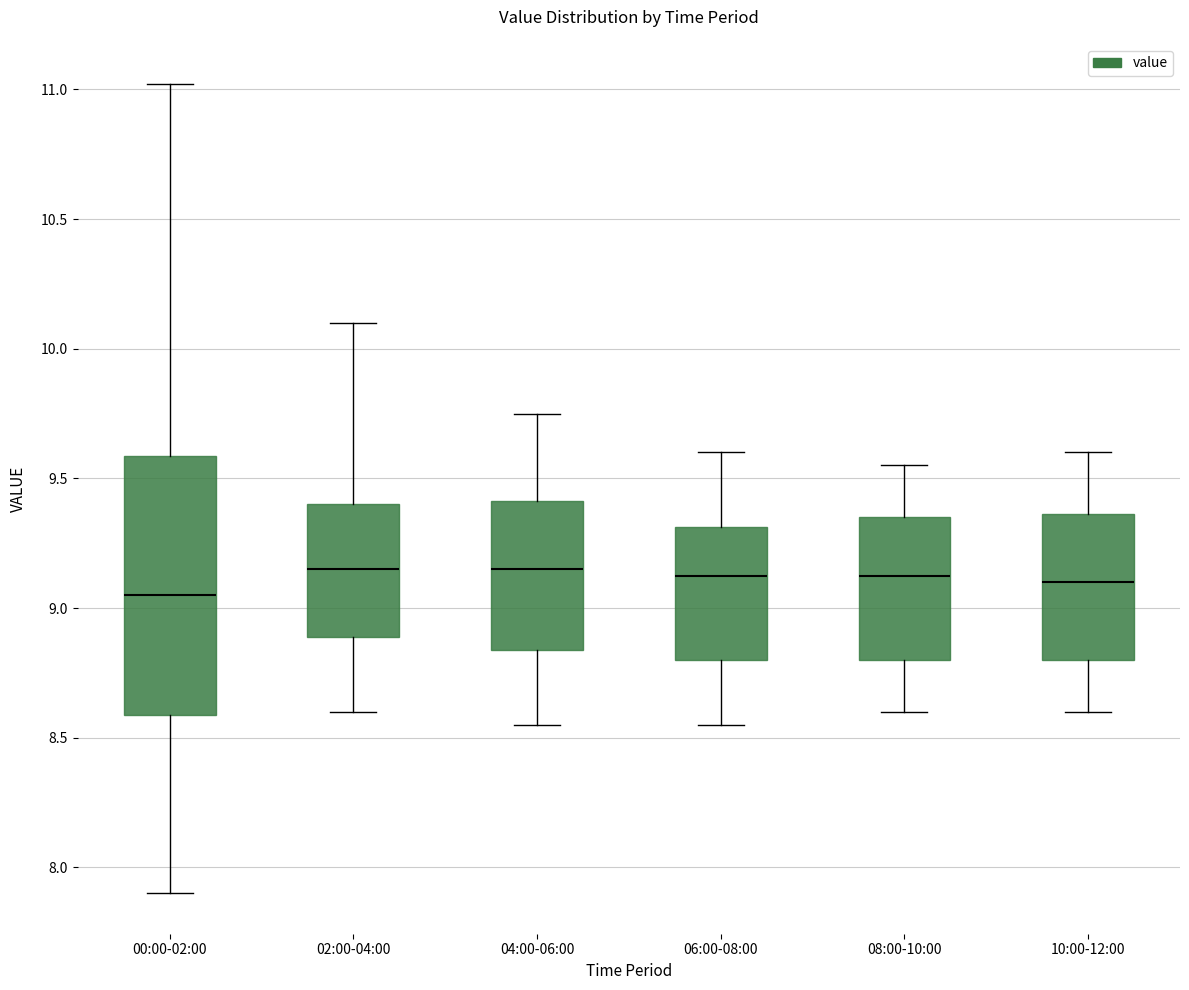

Which box is the tallest, from its lower edge to its upper edge?

00:00-02:00